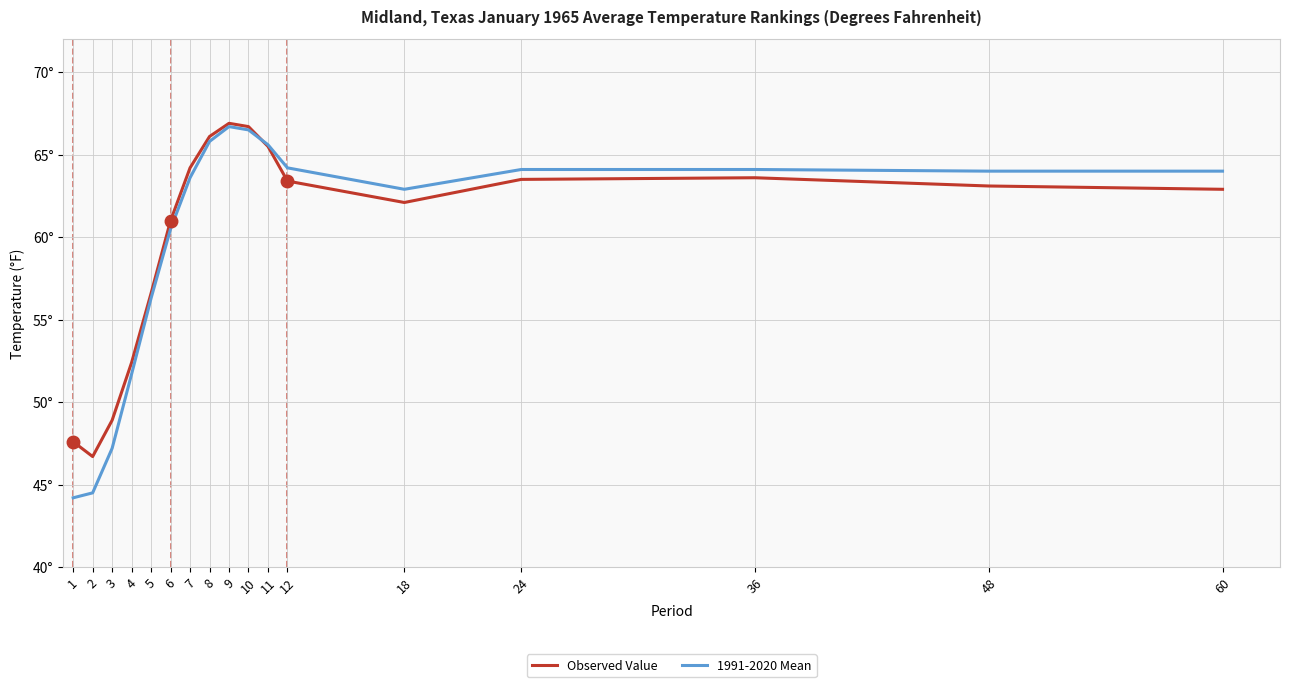

At which category does Observed Value reach its first local peak?

9